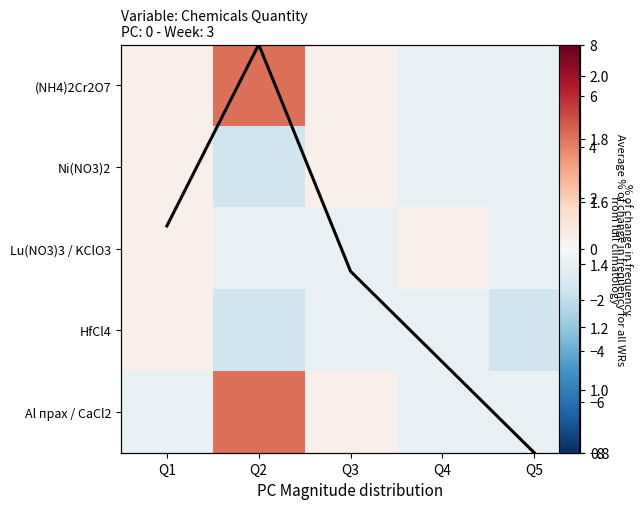

How many values in the Avg quantity series are below 1?

1